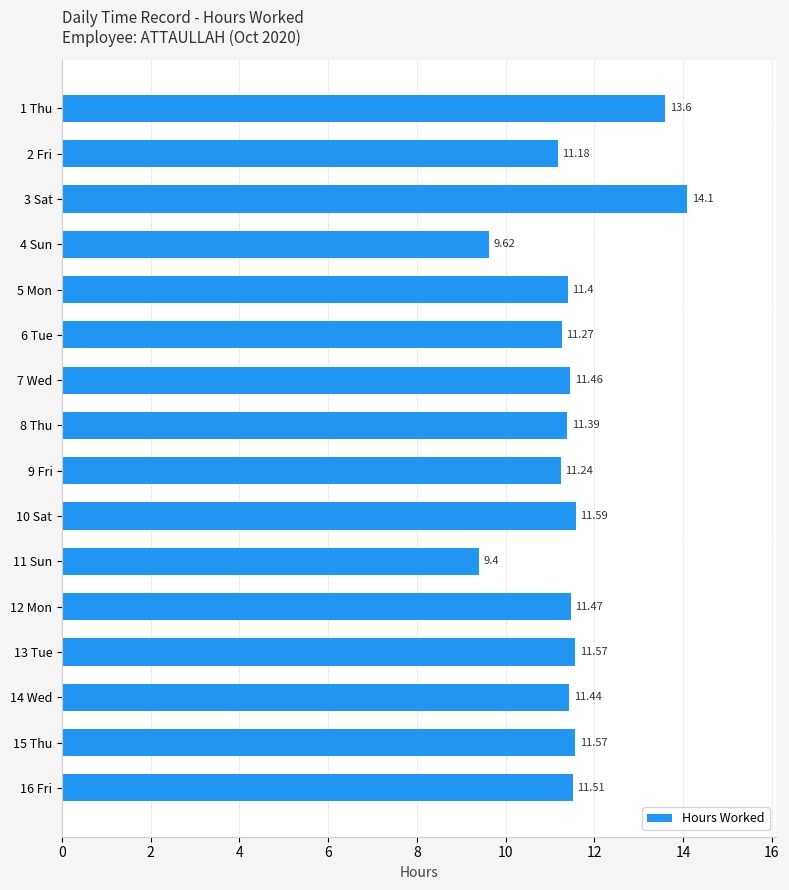

What is the difference between the maximum and minimum values?

4.7